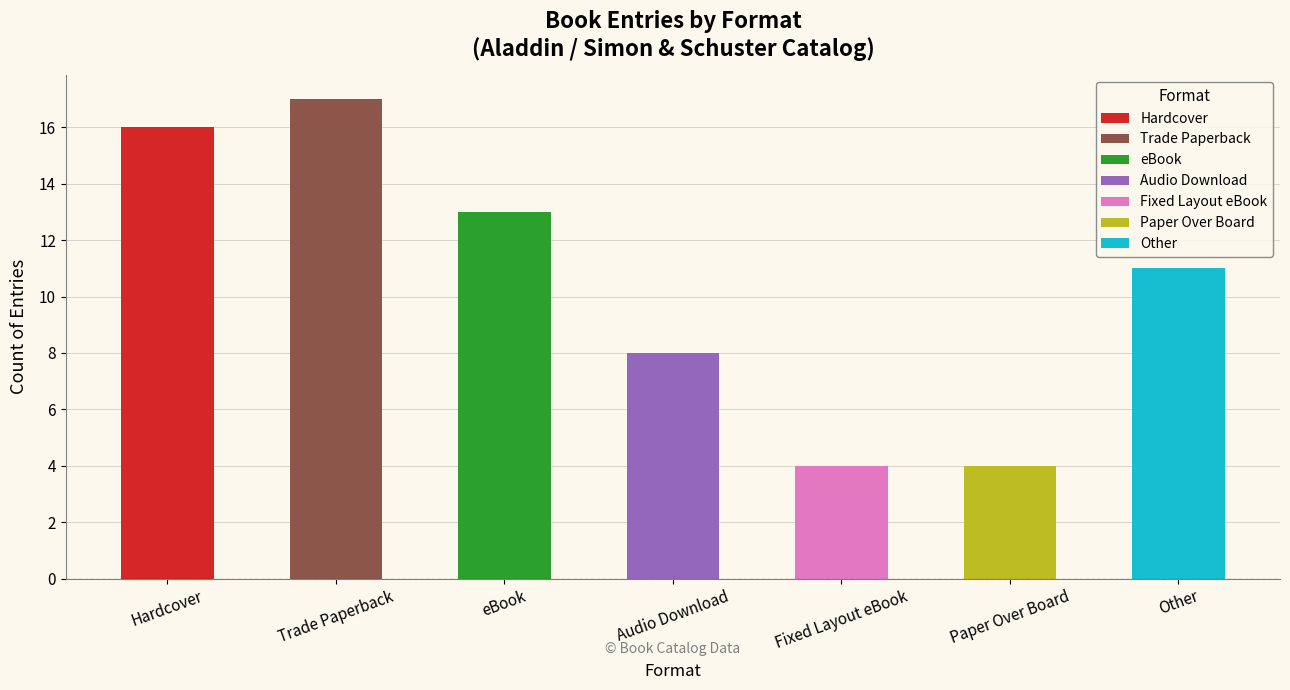

Reading right to left, transcribe all the data shown in this chart.

11	4	4	8	13	17	16